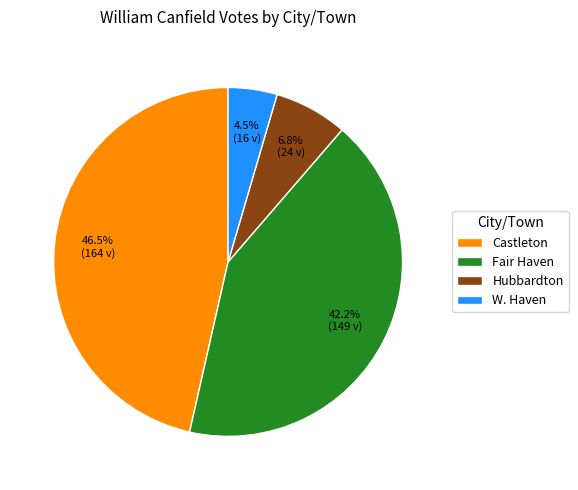

Do Fair Haven and Hubbardton together represent more than half of the pie?

No